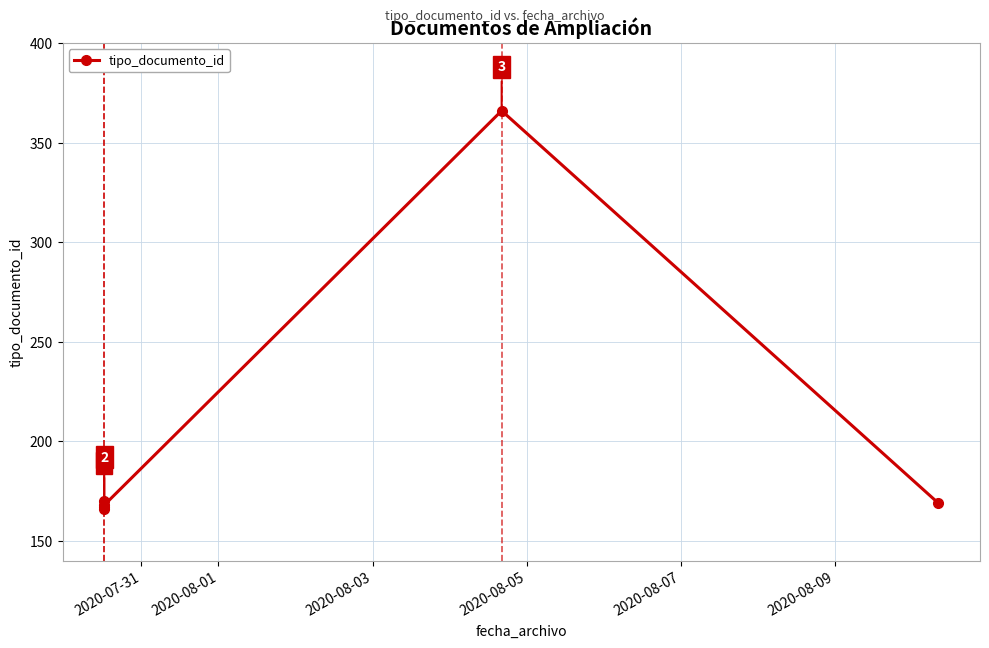

Between 2020-08-05 and 2020-08-01, which is larger?

2020-08-05